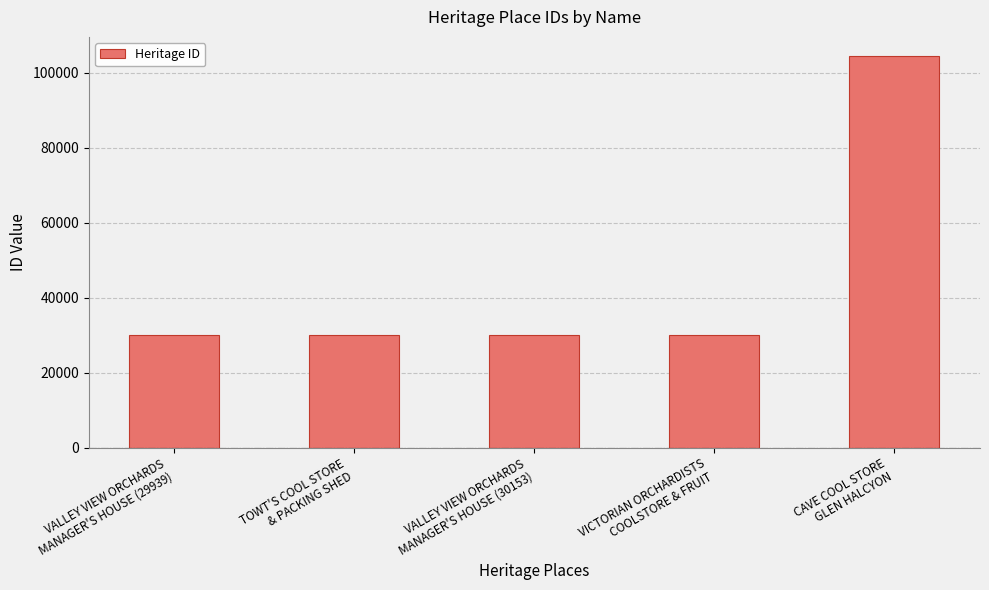

What is the sum of all values?

224779